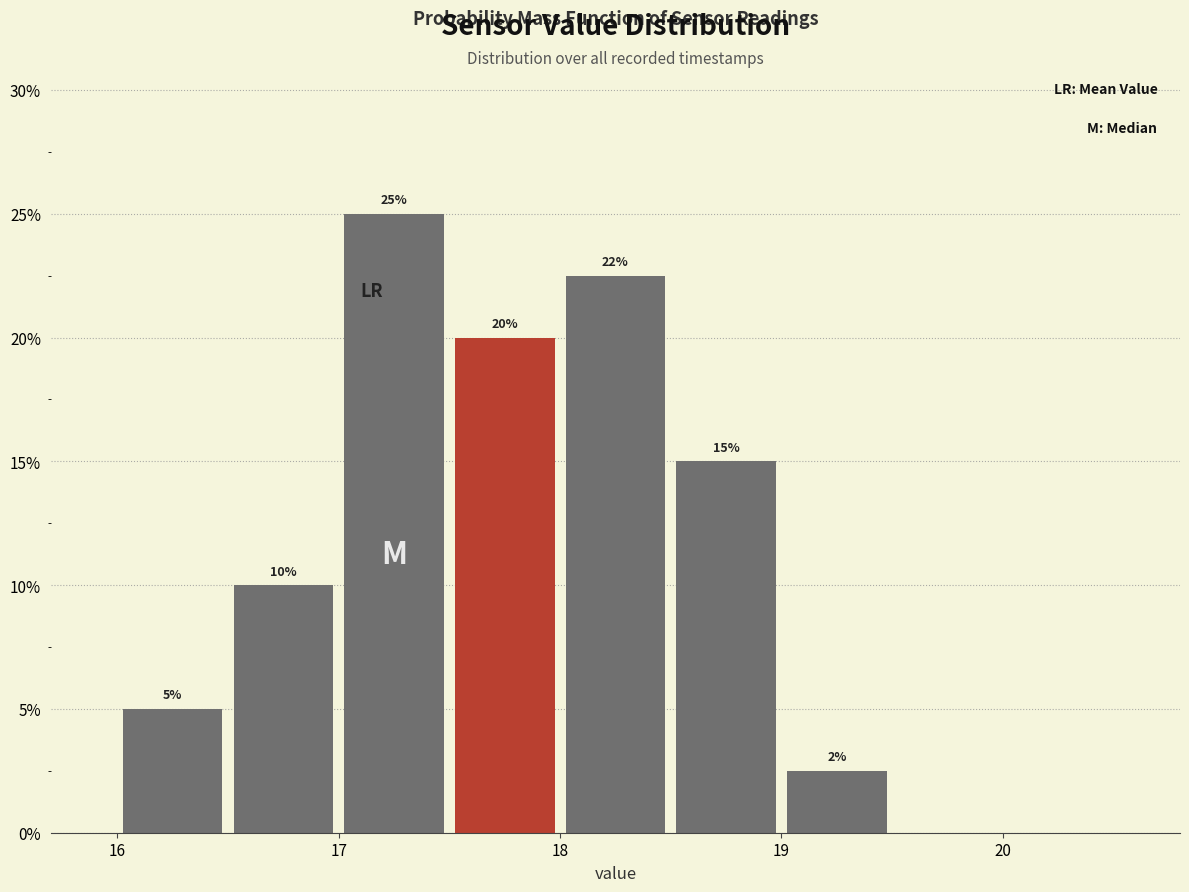

Which range on the x-axis has the tallest bar?

17.0 to 17.5